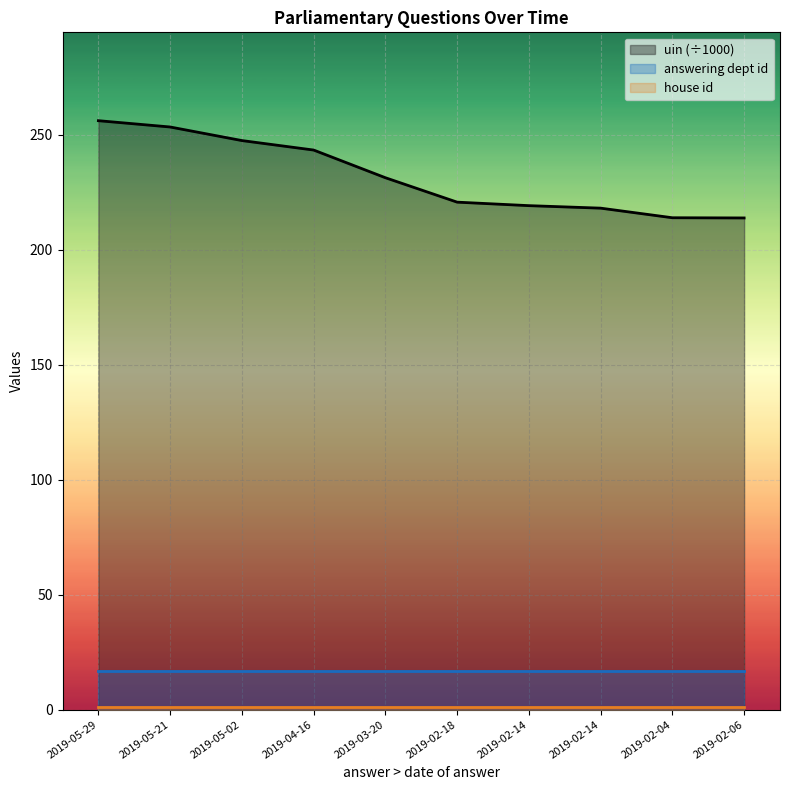

What is the smallest value displayed?

1.0